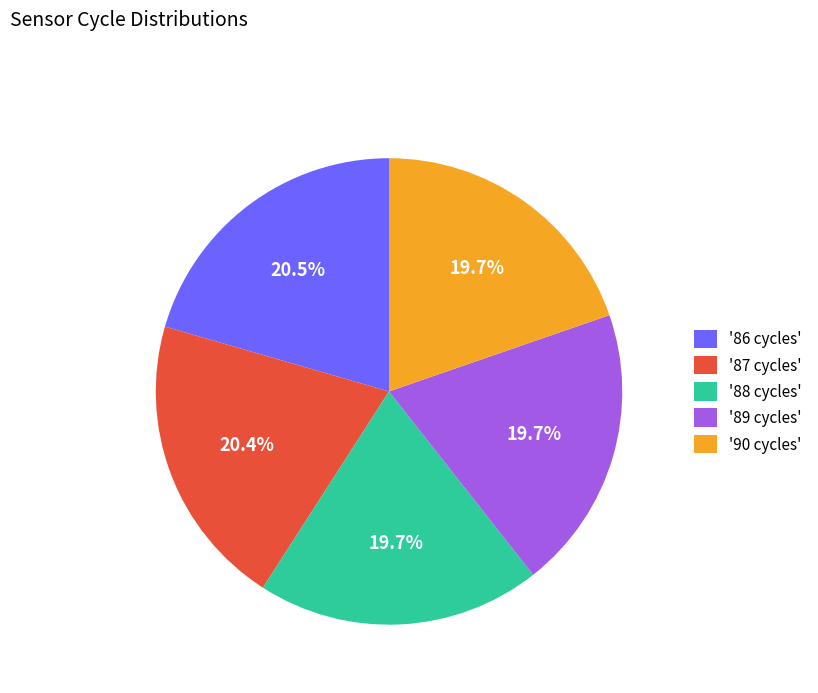

Is there any slice that represents more than half of the pie?

No